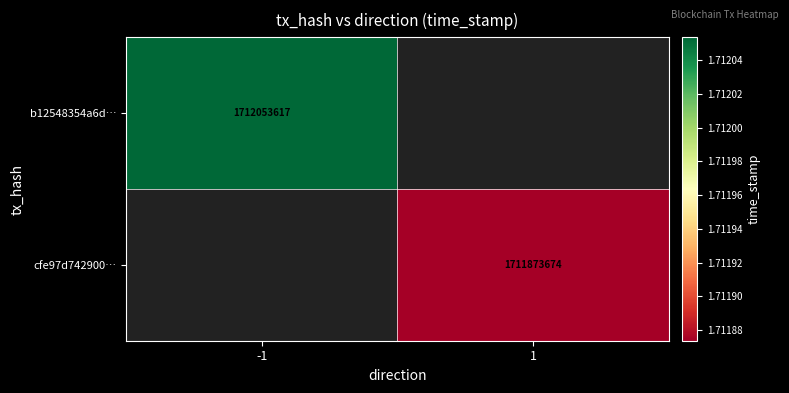

Which has a higher value, 1 or -1?

-1